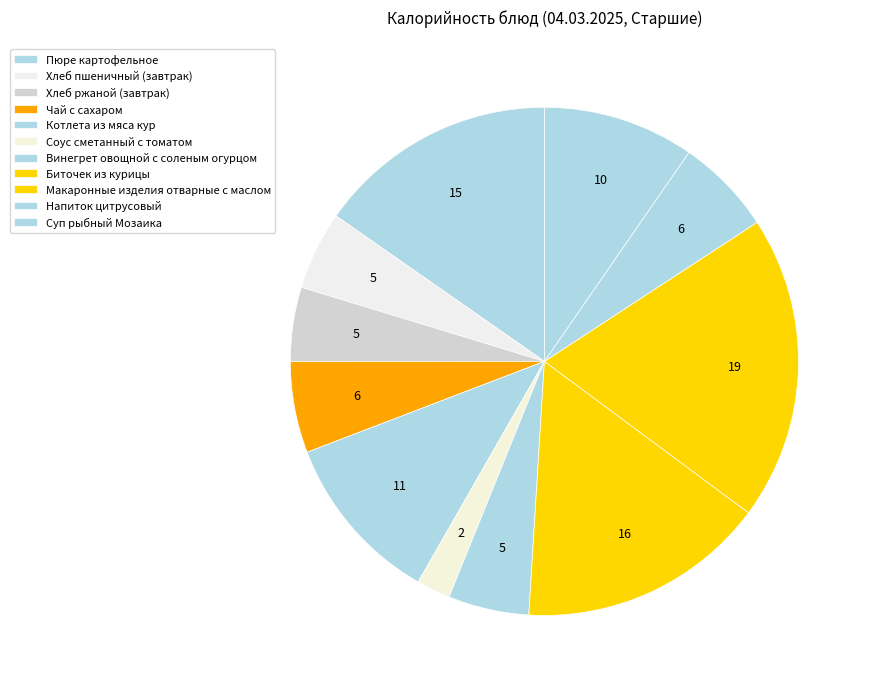

How many slices are in this pie chart?

11